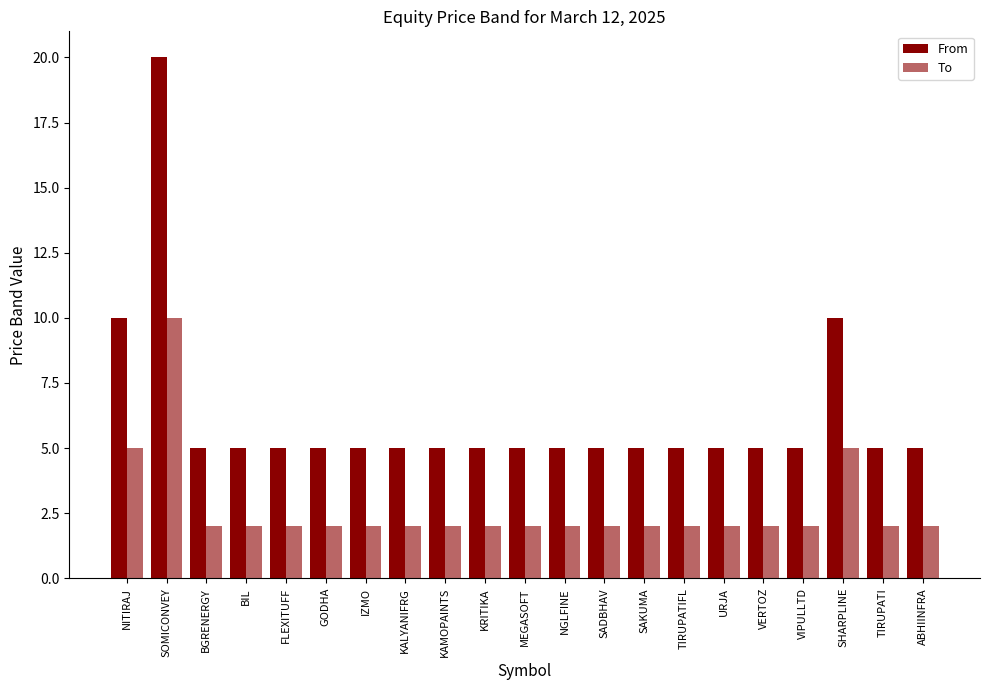

The From series shows 5 at SAKUMA. True or false?

True